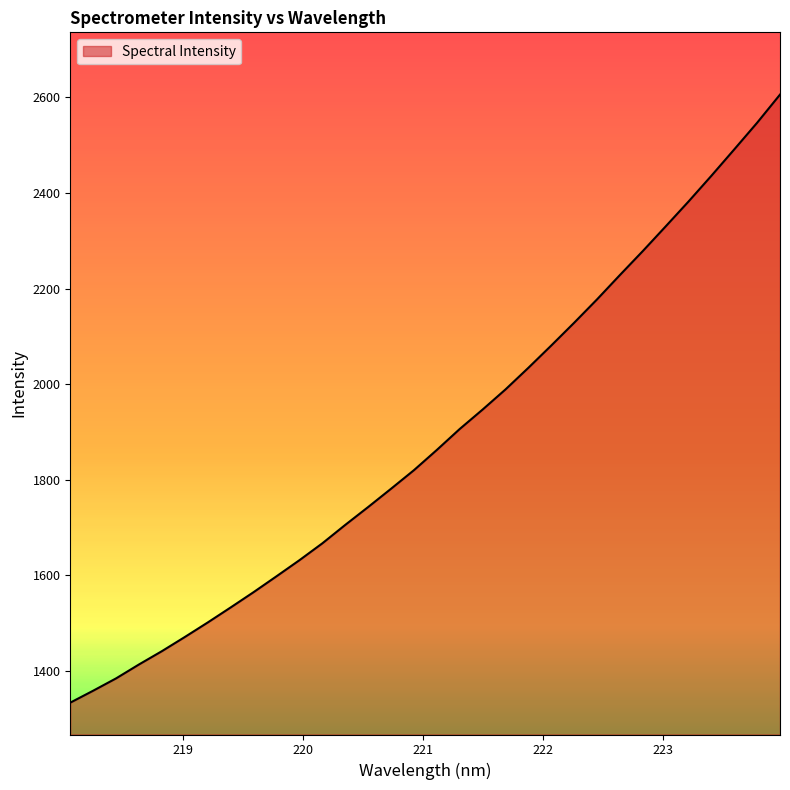

What is the greatest value displayed?

2606.0